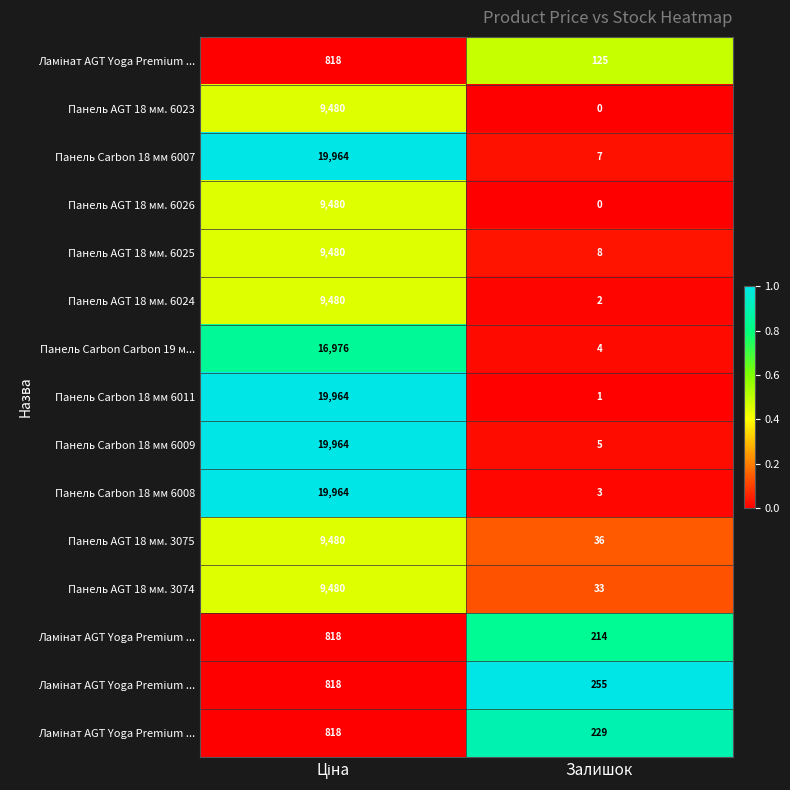

How many categories are shown in the chart?

2